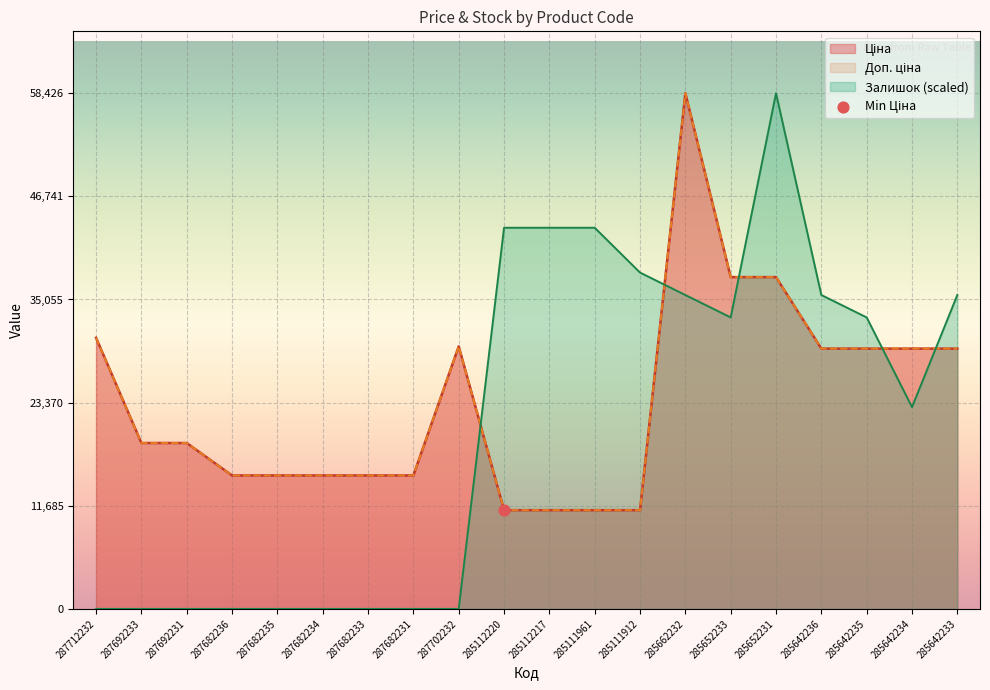

Which series contains the lowest Y value?

Залишок